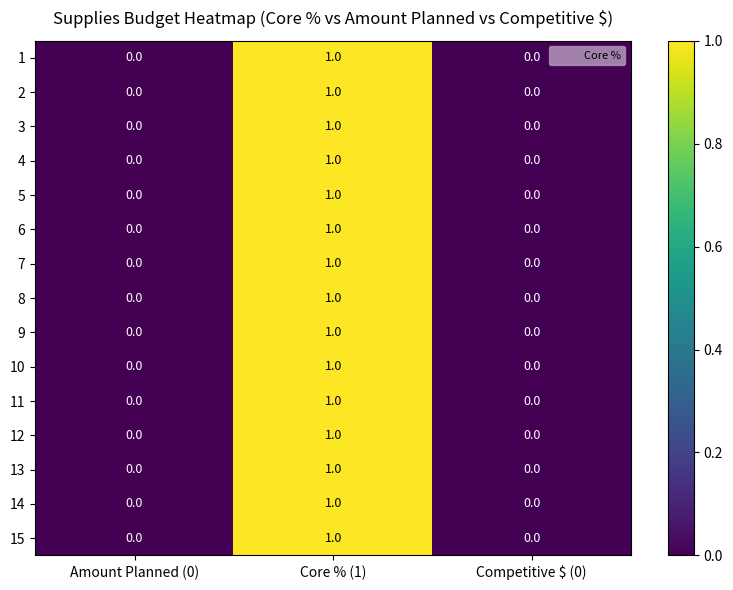

Count the number of data series in this chart.

15